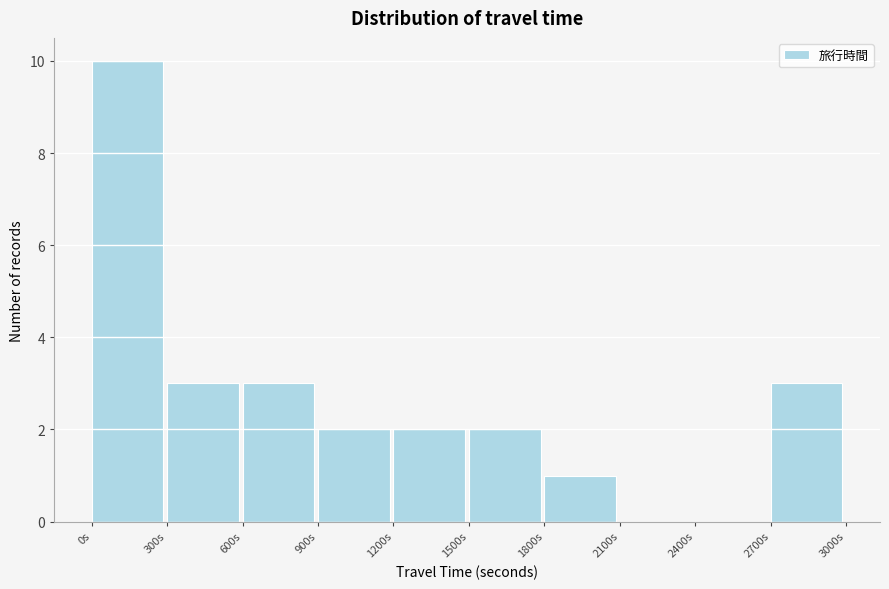

Reading left to right, list every bar in this chart as the range it spans on the x-axis followed by its height. The values are not printed on the chart, so give them approximately, as read against the axis.

0 to 300: 10
300 to 600: 3
600 to 900: 3
900 to 1200: 2
1200 to 1500: 2
1500 to 1800: 2
1800 to 2100: 1
2100 to 2400: 0
2400 to 2700: 0
2700 to 3000: 3